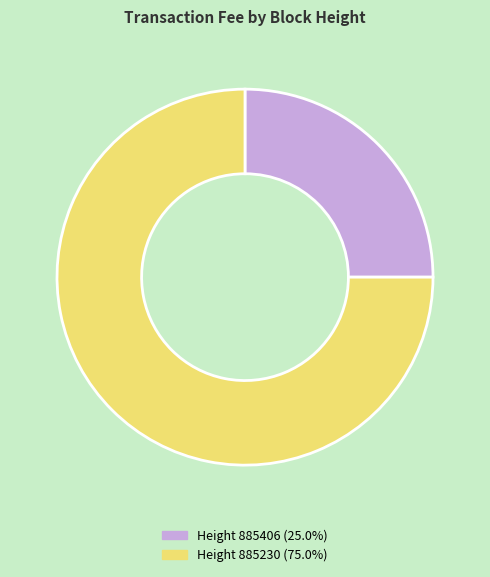

Does any single category account for the majority?

Yes